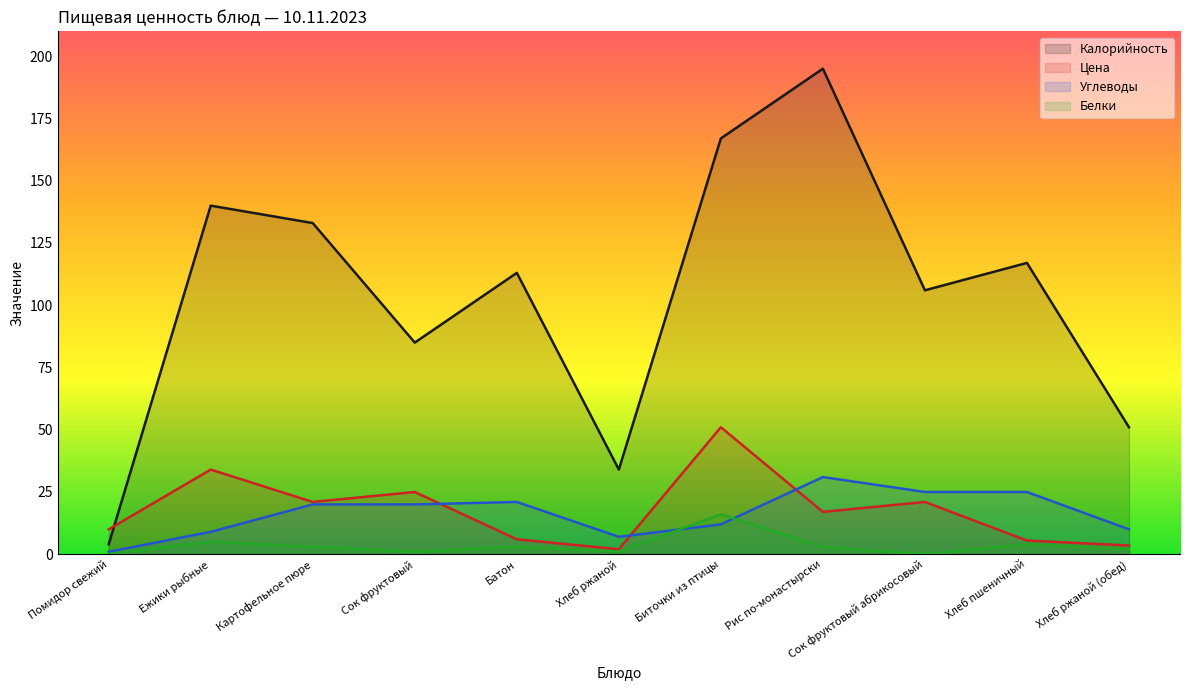

Between Батон and Хлеб ржаной, which series saw the biggest shift?

Калорийность